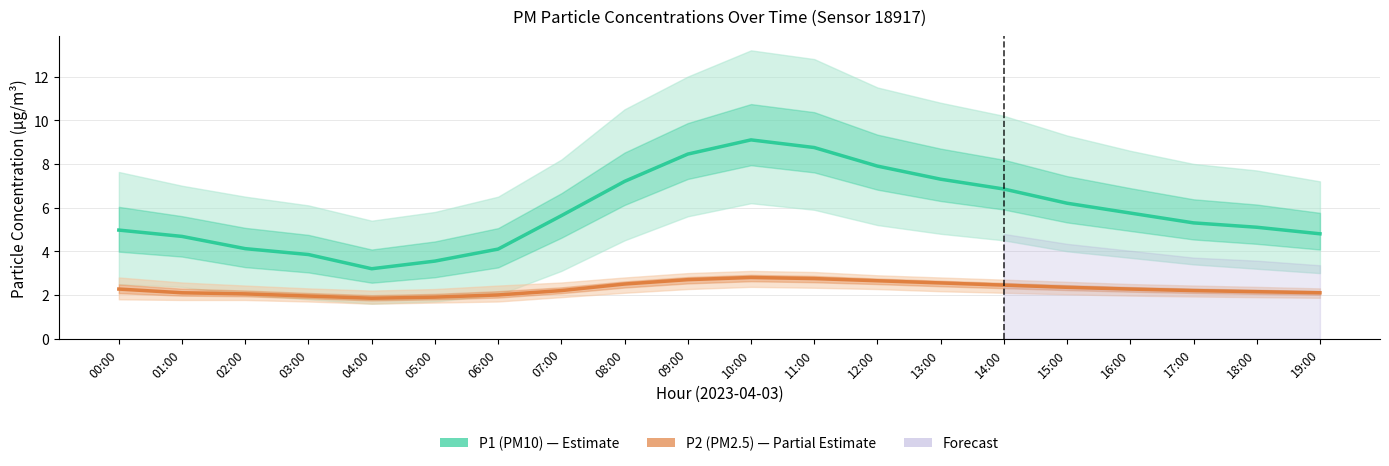

List the series in order of their peak value, lowest first.

P2 (PM2.5), P1 (PM10)